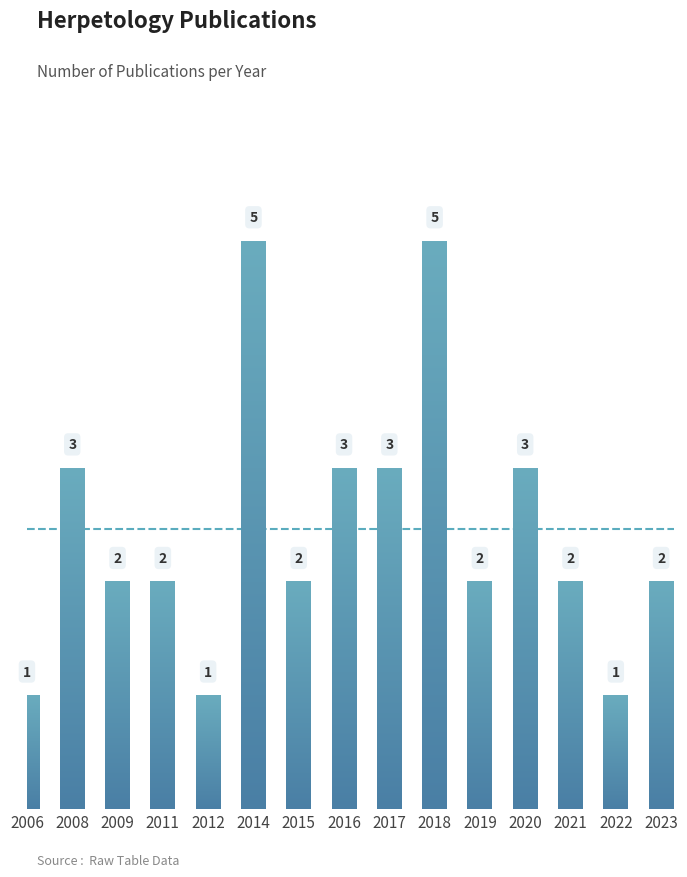

Approximately how many times larger is the value at 2022 compared to 2008?

0.3